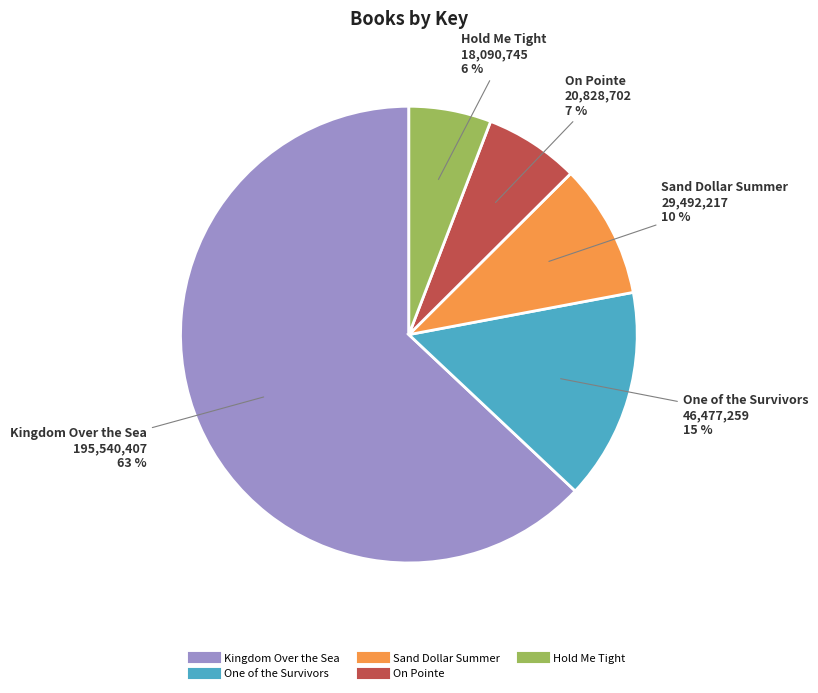

Which slice represents more than half of the pie?

Kingdom Over the Sea